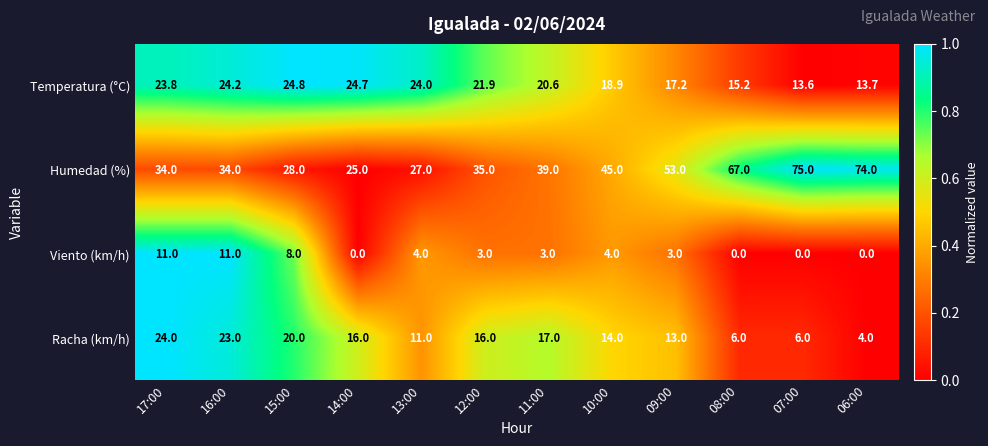

At 07:00, list the series in order from smallest to largest.

Viento (km/h), Racha (km/h), Temperatura (°C), Humedad (%)